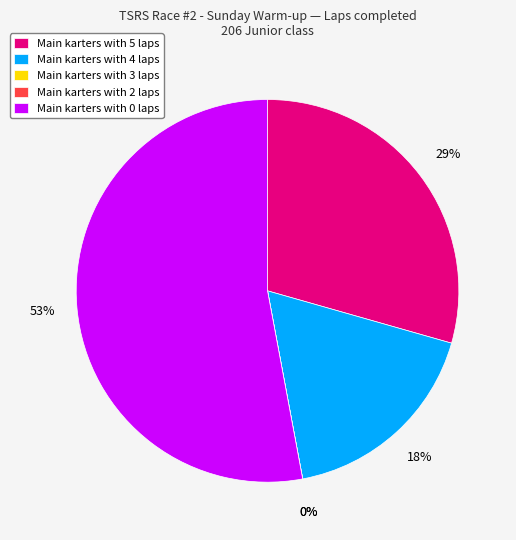

Does Joshua Maxey represent more than half of the total?

No